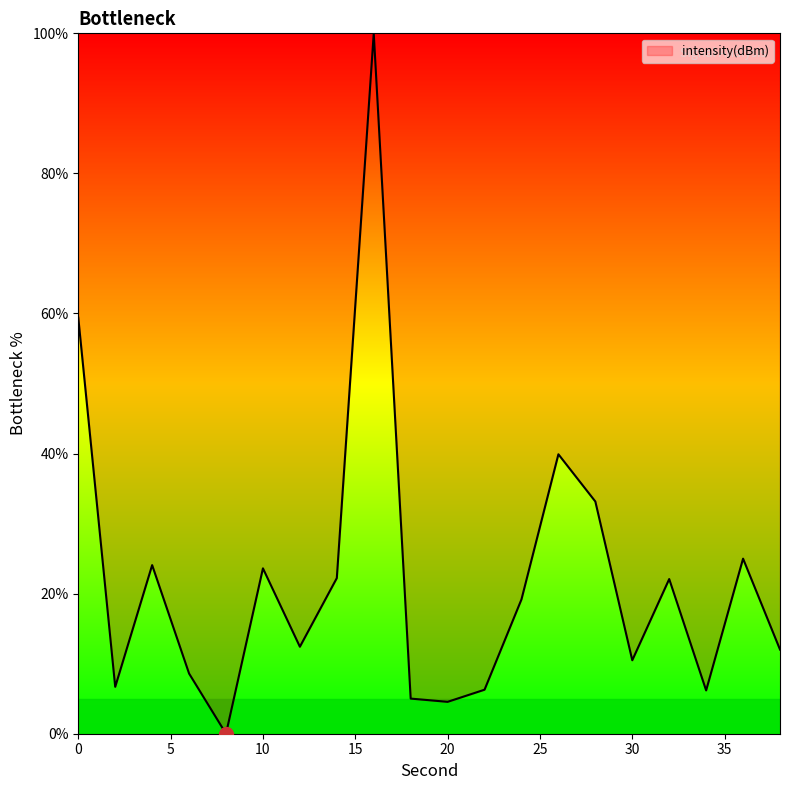

How many values exceed 19?

10